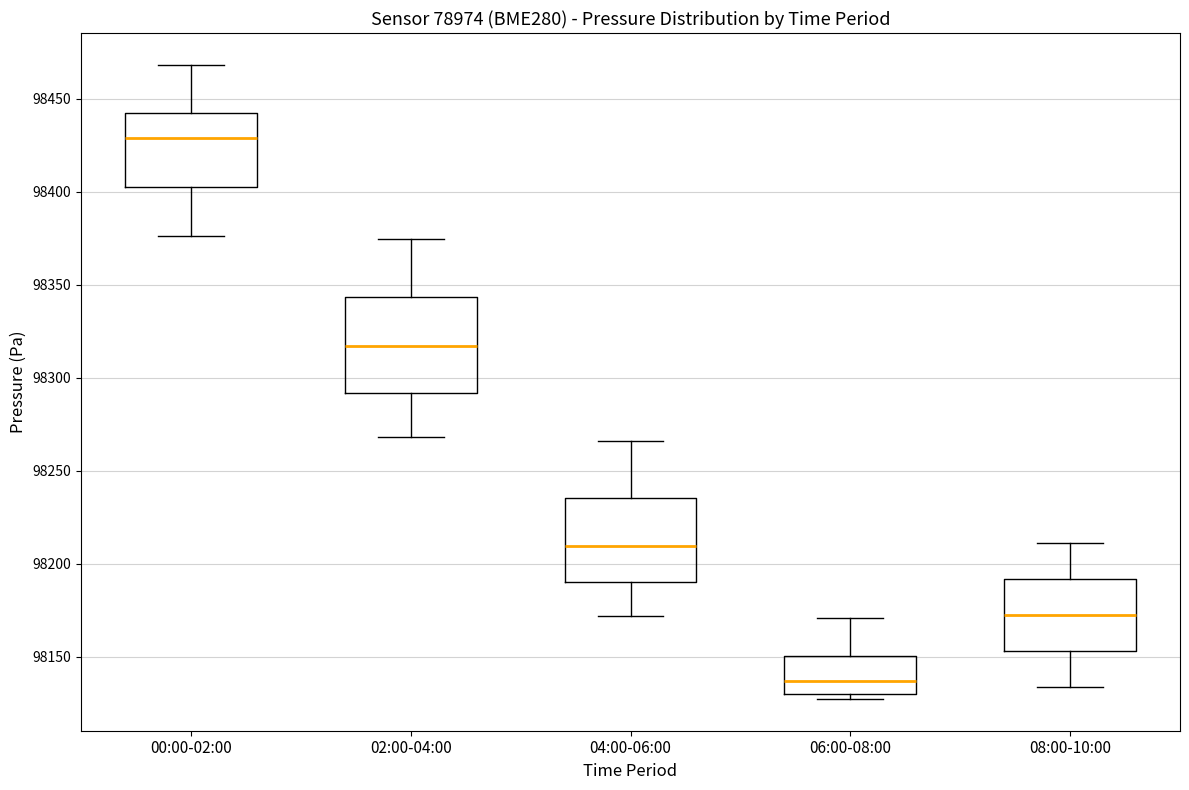

Reading left to right, read every box against the y-axis: the position of its median line, the range the box covers, and the ends of its whiskers. The values are not printed on the chart, so give them approximately, as read against the axis.

00:00-02:00: median 98430, box 98405 to 98440, whiskers 98375 to 98470
02:00-04:00: median 98315, box 98290 to 98345, whiskers 98270 to 98375
04:00-06:00: median 98210, box 98190 to 98235, whiskers 98170 to 98265
06:00-08:00: median 98135, box 98130 to 98150, whiskers 98125 to 98170
08:00-10:00: median 98175, box 98155 to 98190, whiskers 98135 to 98210